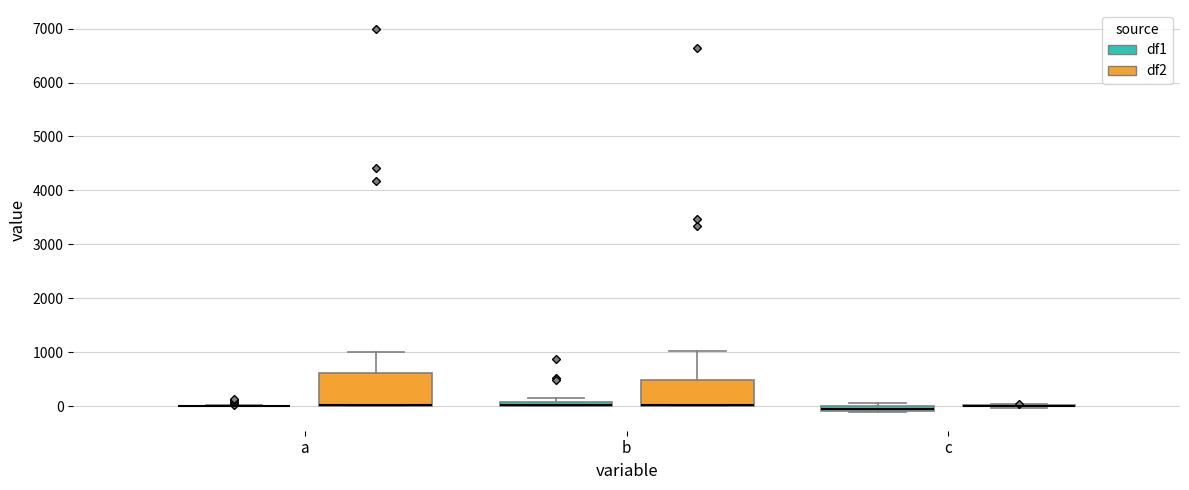

Comparing the boxes themselves (not the whiskers), which one is the tallest?

a (df2)